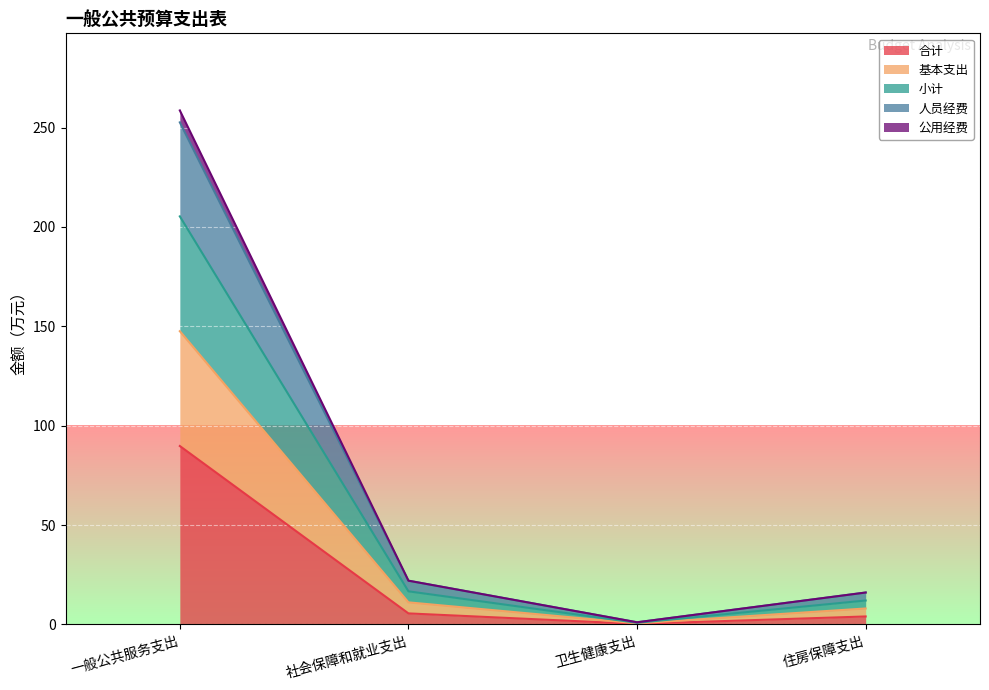

What are all the series names shown in the legend?

合计, 基本支出, 小计, 人员经费, 公用经费